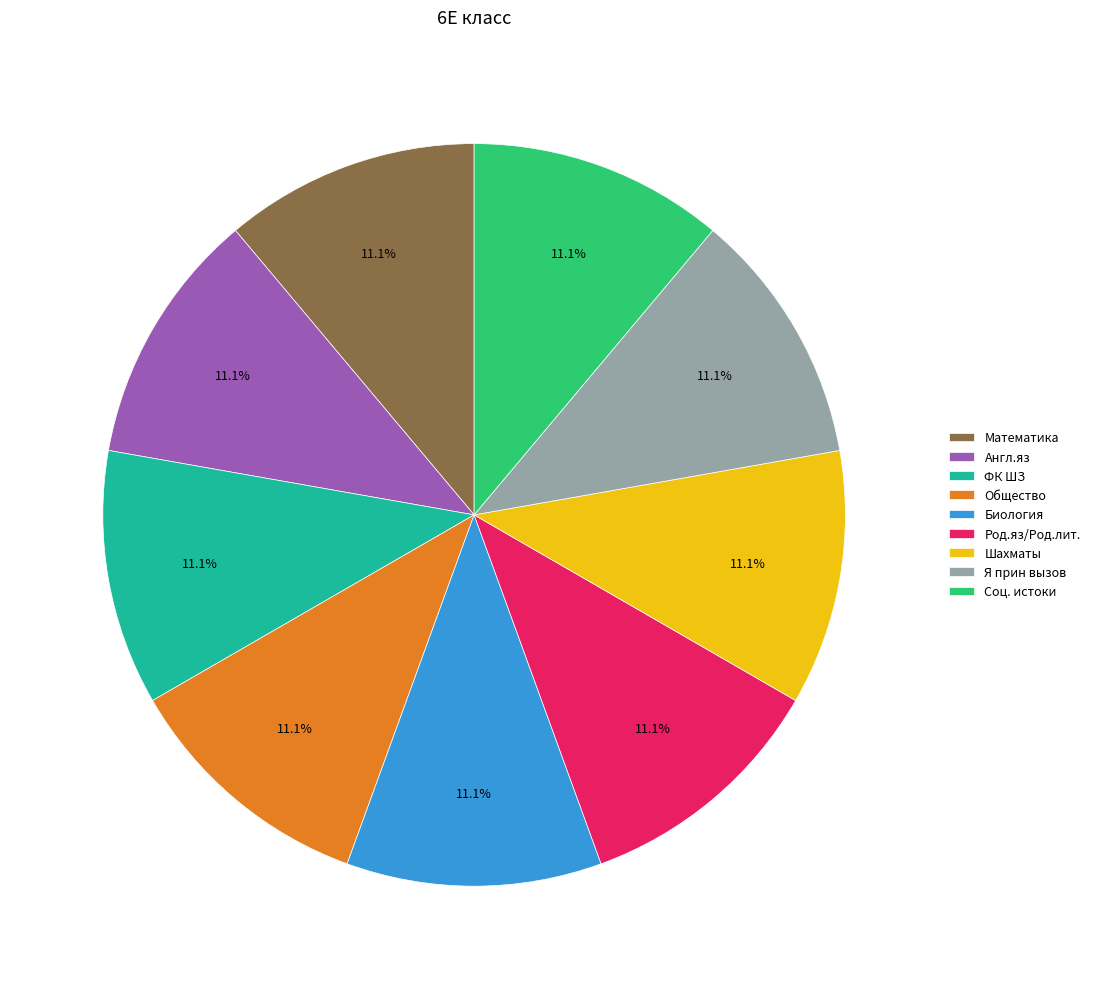

Combined, do Общество and Математика account for over 50%?

No